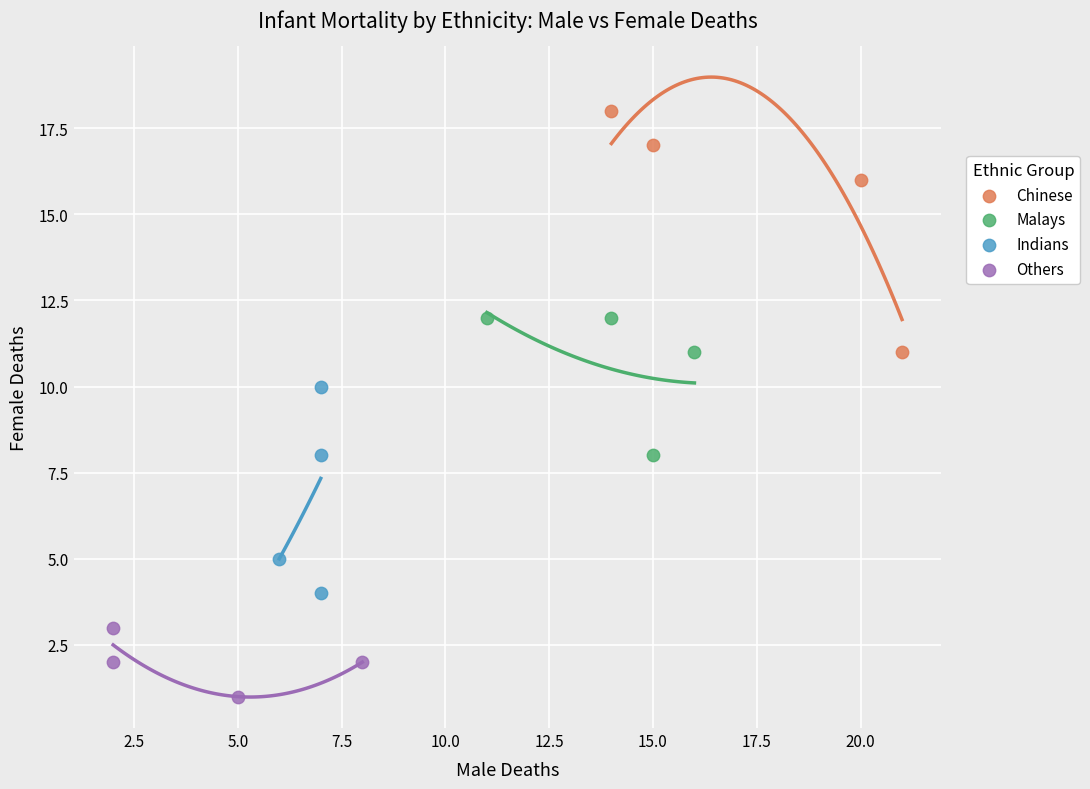

Which series contains the lowest Y value?

Others